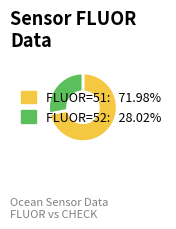

Is there any slice that represents more than half of the pie?

Yes